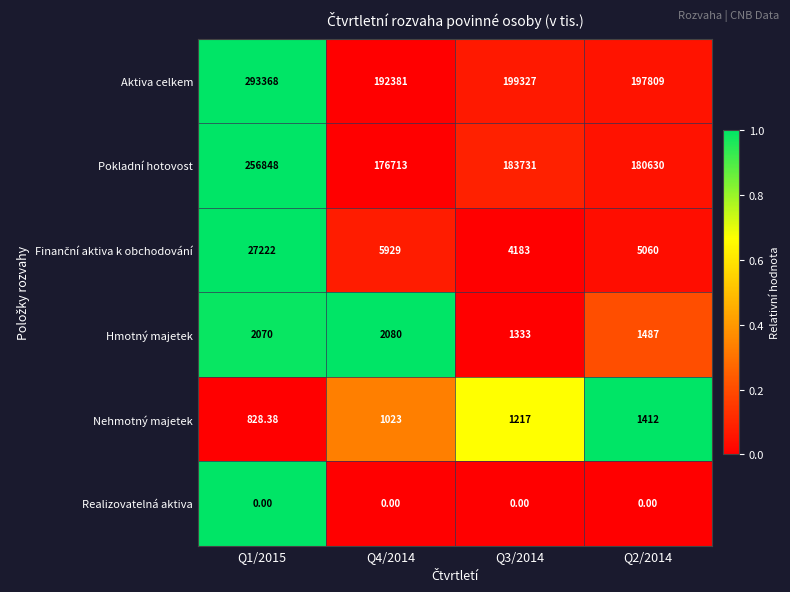

Which series has the largest total across all categories?

Aktiva celkem